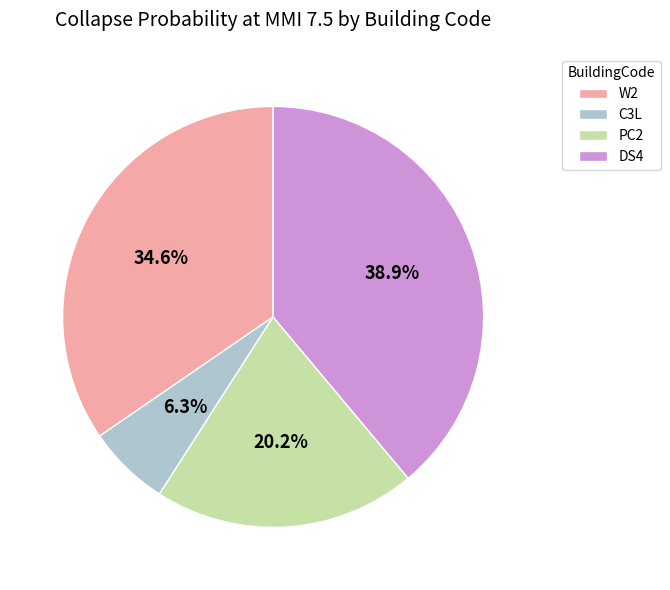

Combined, do W2 and C3L account for over 50%?

No